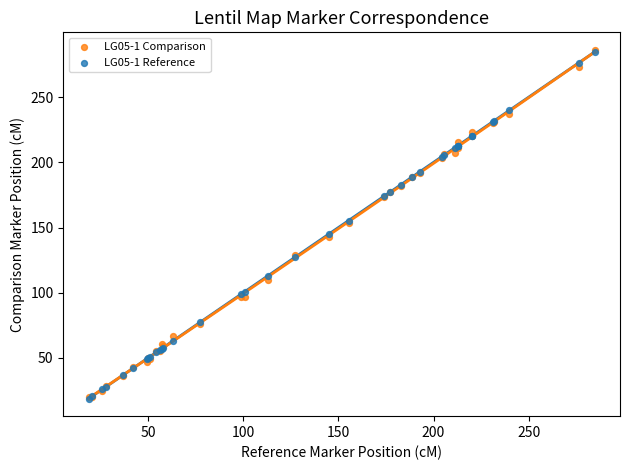

Which series has the largest Y range (max minus min)?

LG05-1 Comparison